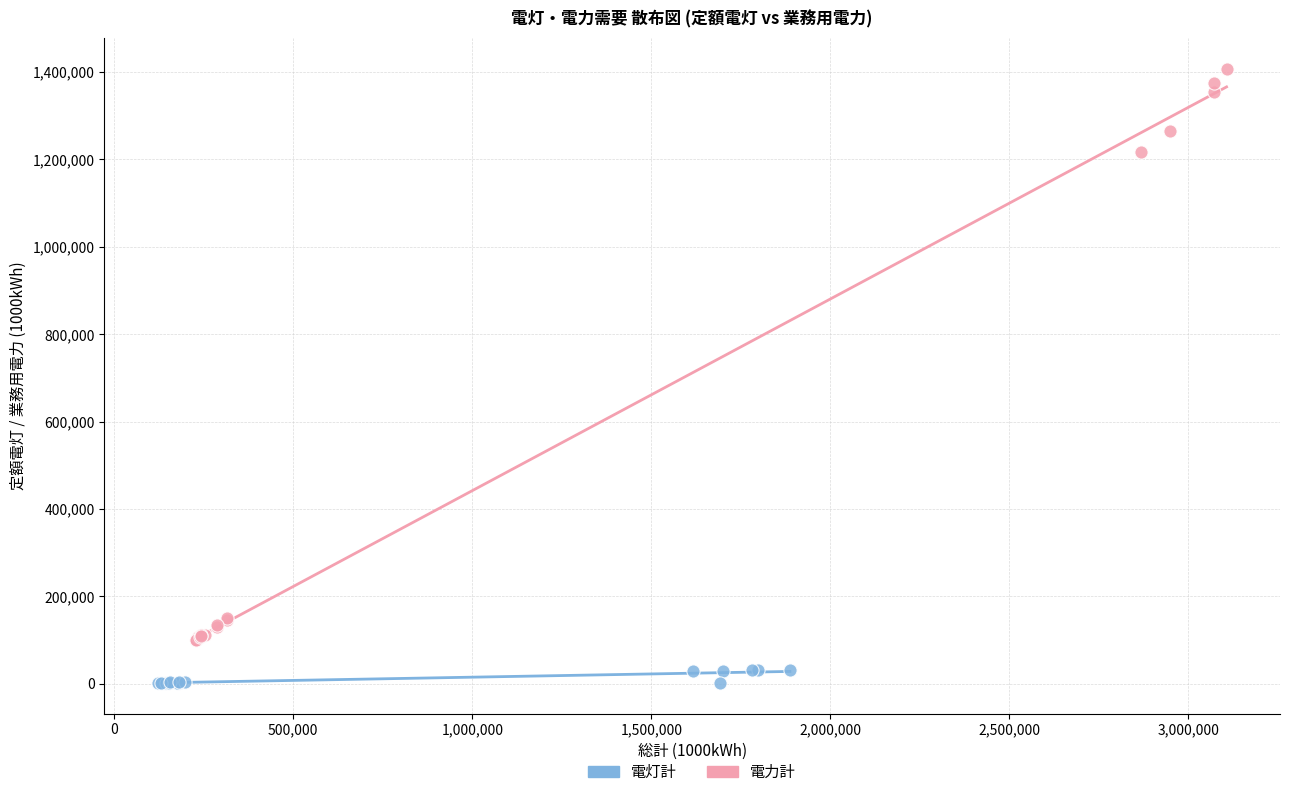

Which series has the largest Y range (max minus min)?

電力計